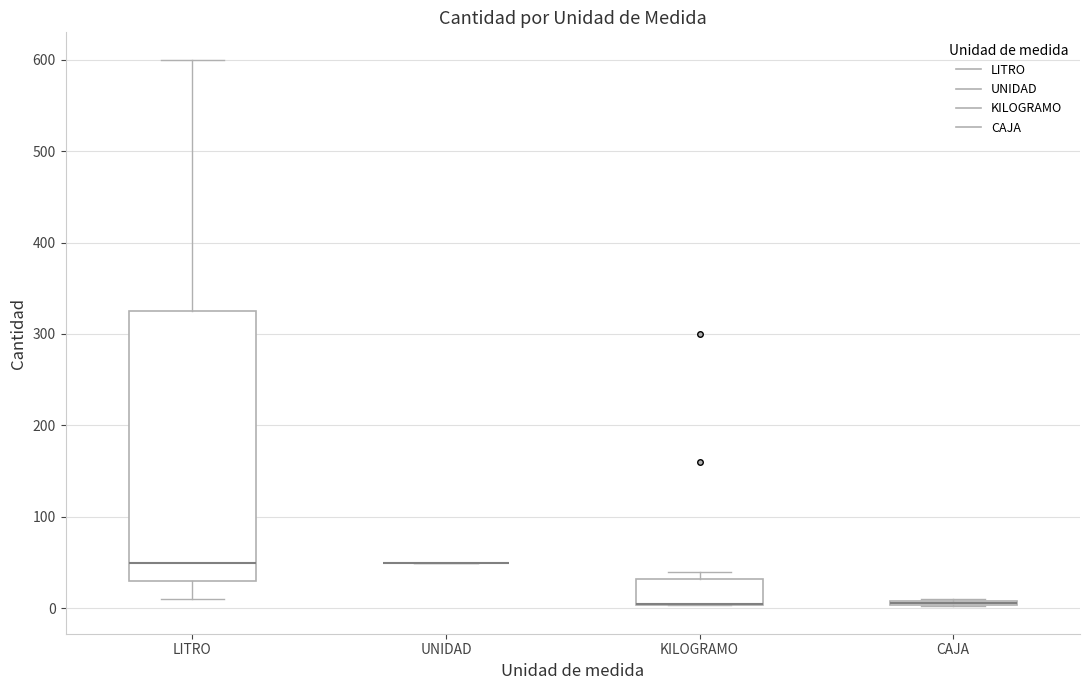

Which box is the tallest, from its lower edge to its upper edge?

LITRO